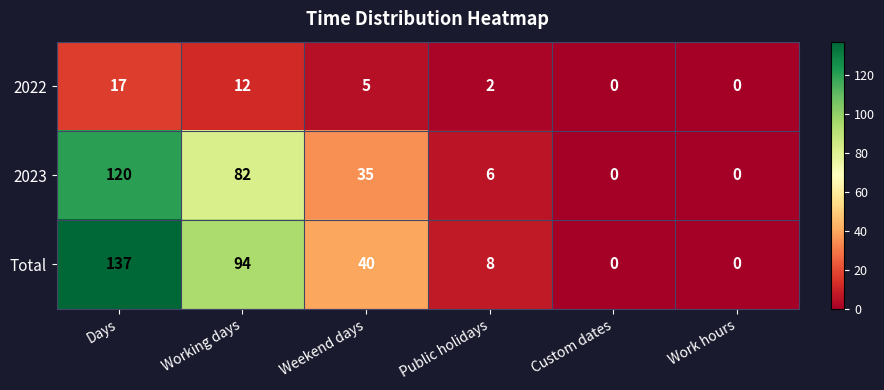

What is the average value of the 2022 series?

6